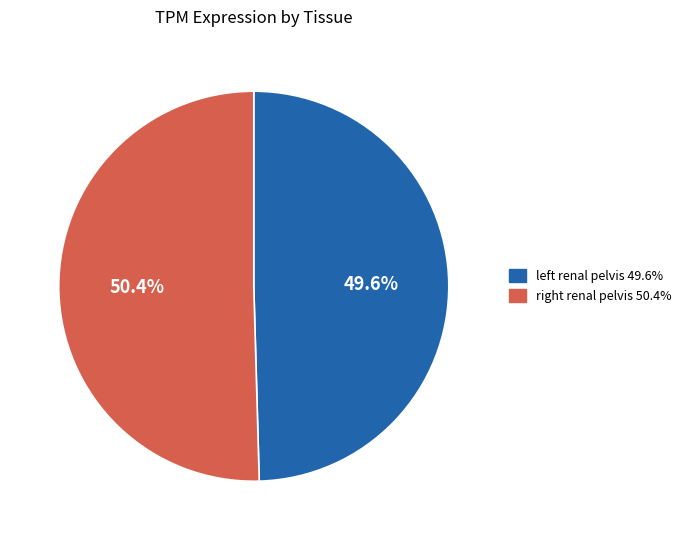

How many slices are in this pie chart?

2